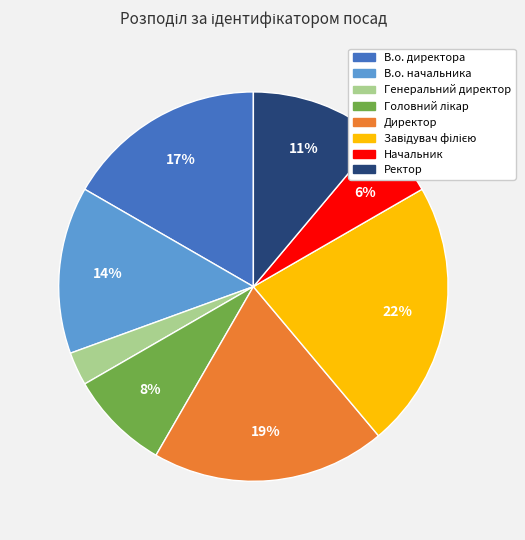

To the nearest percent, what is the difference between the largest and smallest slice percentages?

19%